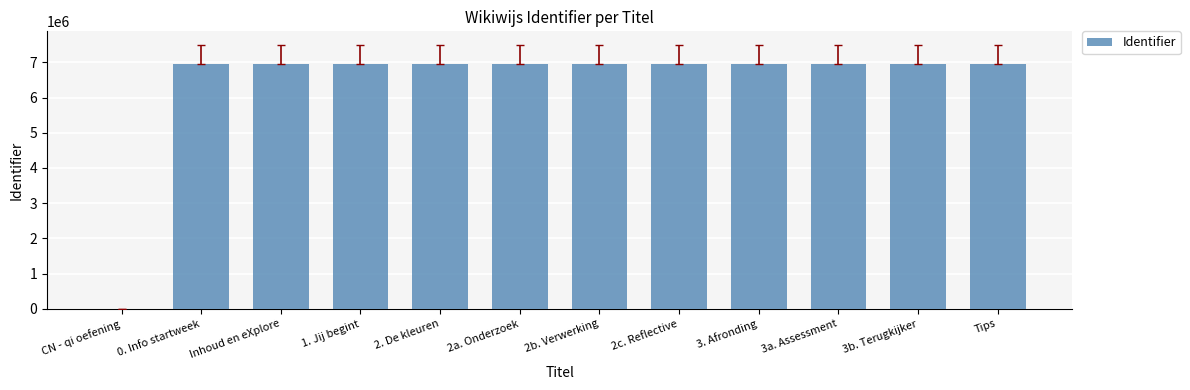

What is the greatest value displayed?

6947818